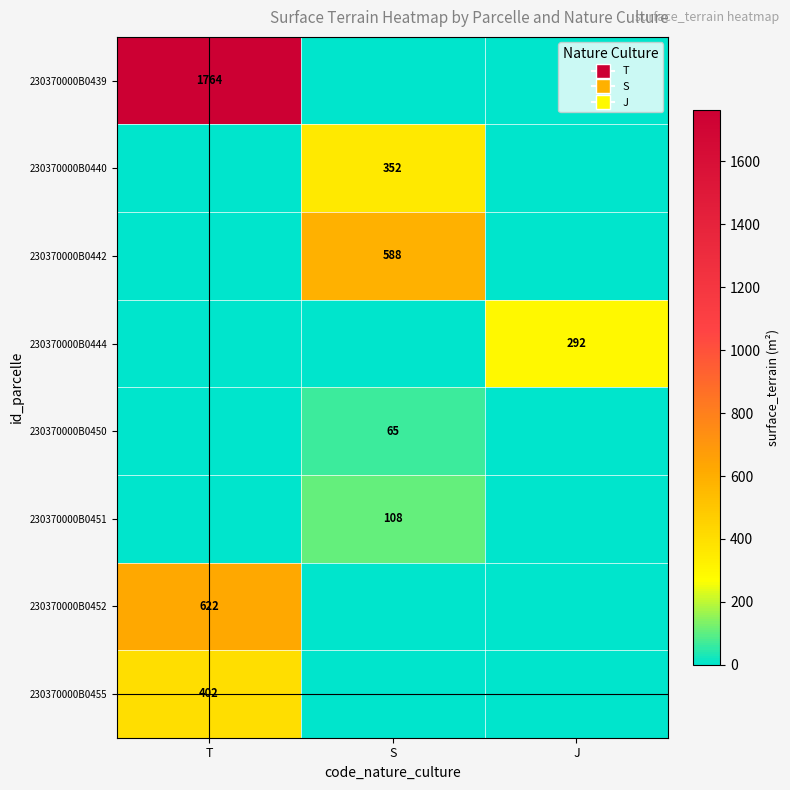

Is the value of 230370000B0444 at J greater than the value of 230370000B0440 at S?

No